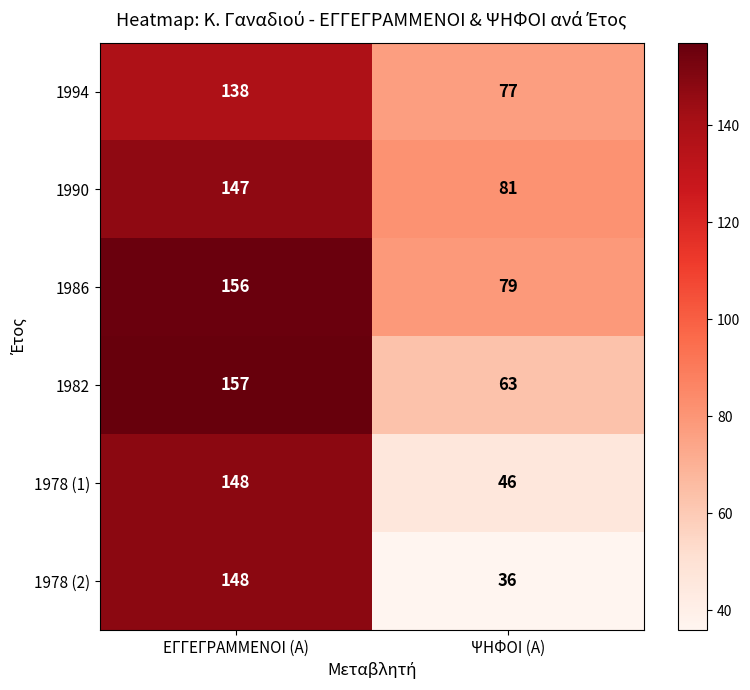

What is the sum of the 1994 values at ΨΗΦΟΙ (Α) and ΕΓΓΕΓΡΑΜΜΕΝΟΙ (Α)?

215